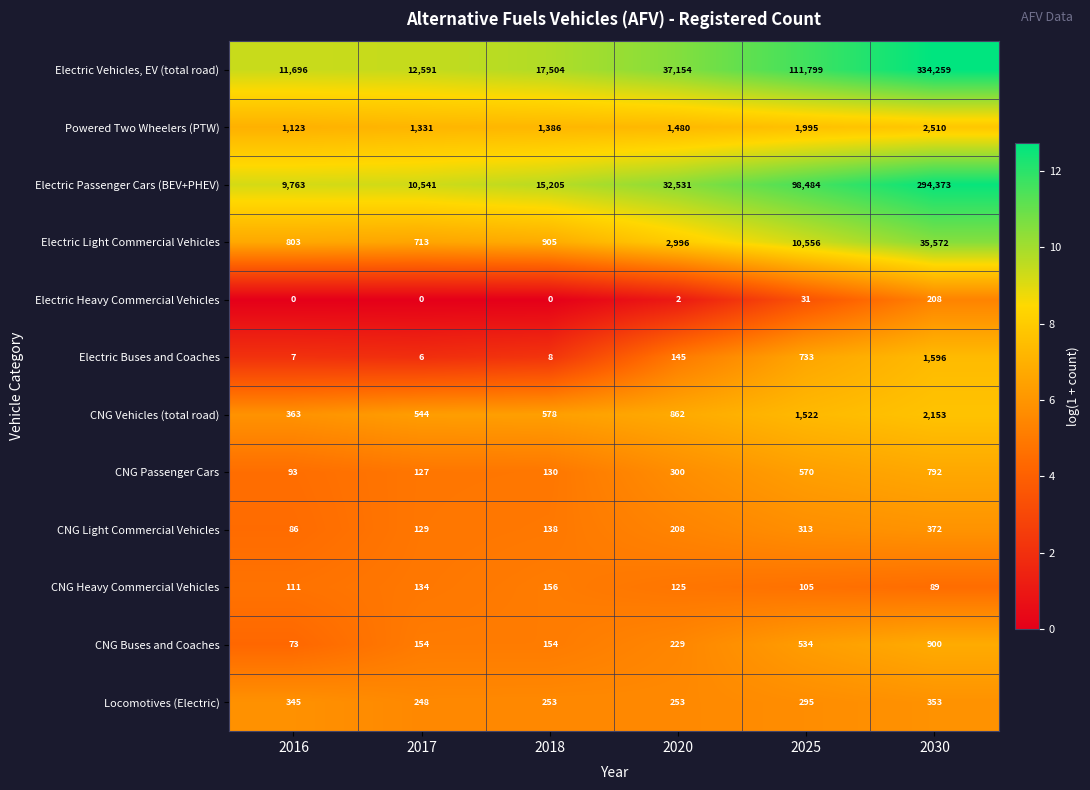

Is it true that CNG Vehicles (total road) equals 1522 at 2025?

True